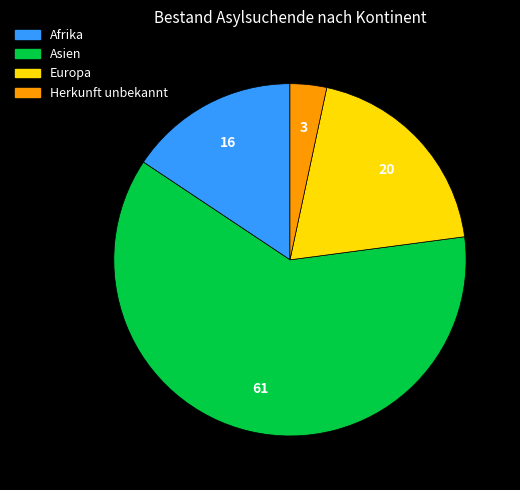

Rank the categories by value from lowest to highest.

Herkunft unbekannt, Afrika, Europa, Asien